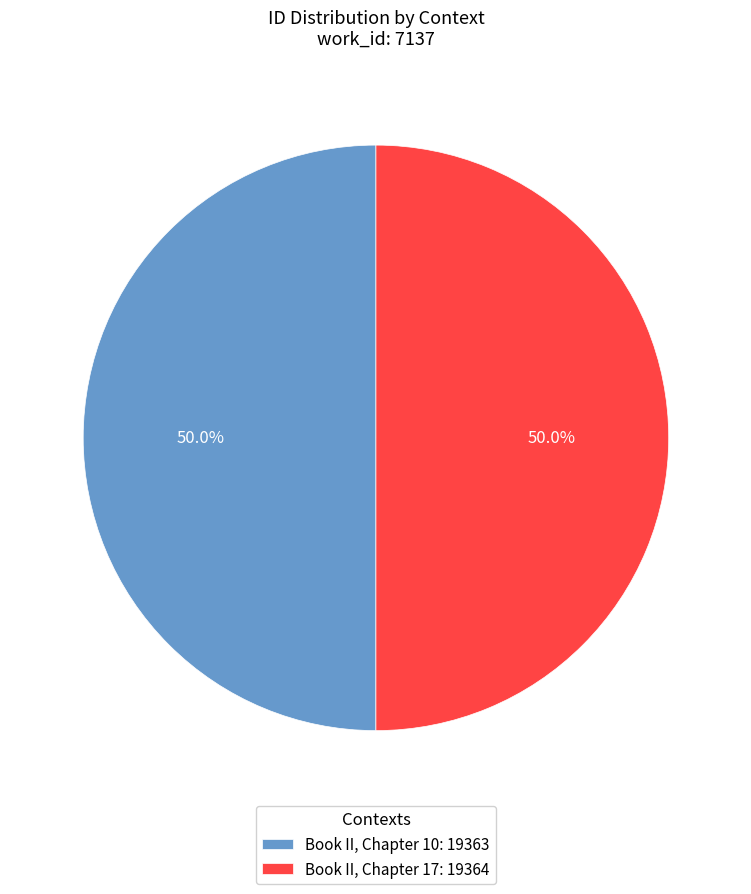

To the nearest percent, what is the combined percentage of Book II, Chapter 10 and Book II, Chapter 17?

100%